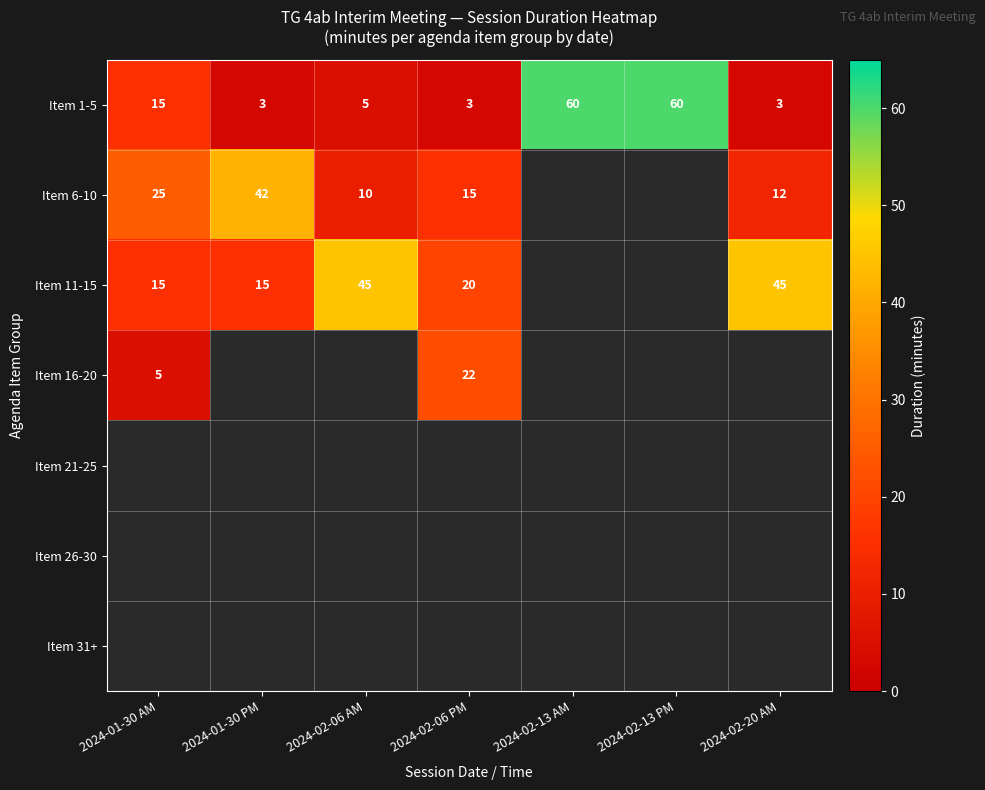

What is the difference between the highest and lowest values at 2024-01-30 PM?

39.0